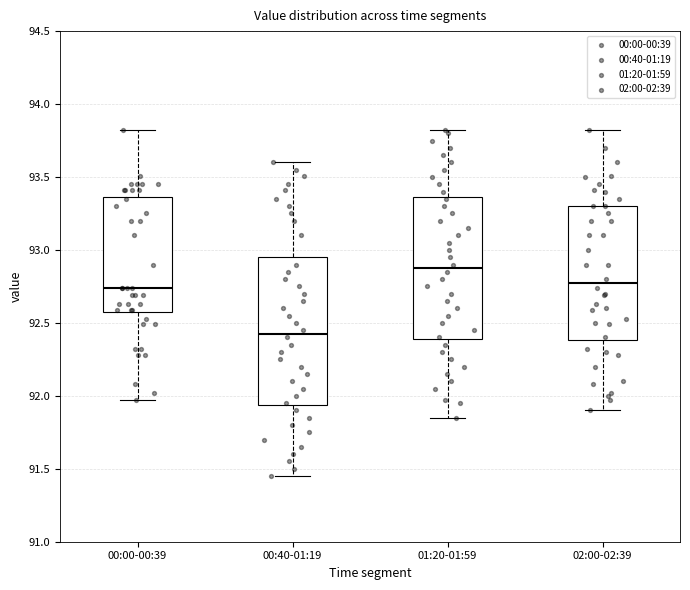

Reading left to right, read every box against the y-axis: the position of its median line, the range the box covers, and the ends of its whiskers. The values are not printed on the chart, so give them approximately, as read against the axis.

00:00-00:39: median 92.75, box 92.60 to 93.35, whiskers 91.95 to 93.80
00:40-01:19: median 92.45, box 91.95 to 92.95, whiskers 91.45 to 93.60
01:20-01:59: median 92.90, box 92.40 to 93.35, whiskers 91.85 to 93.80
02:00-02:39: median 92.75, box 92.40 to 93.30, whiskers 91.90 to 93.80